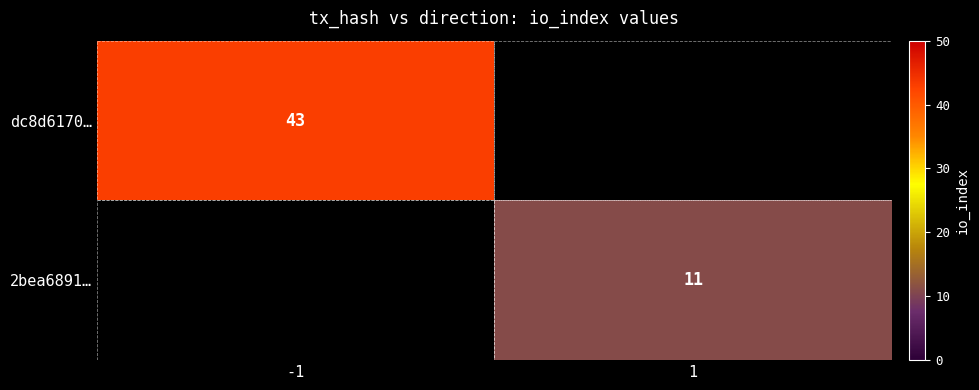

The 2bea6891… series shows 4 at 1. True or false?

False